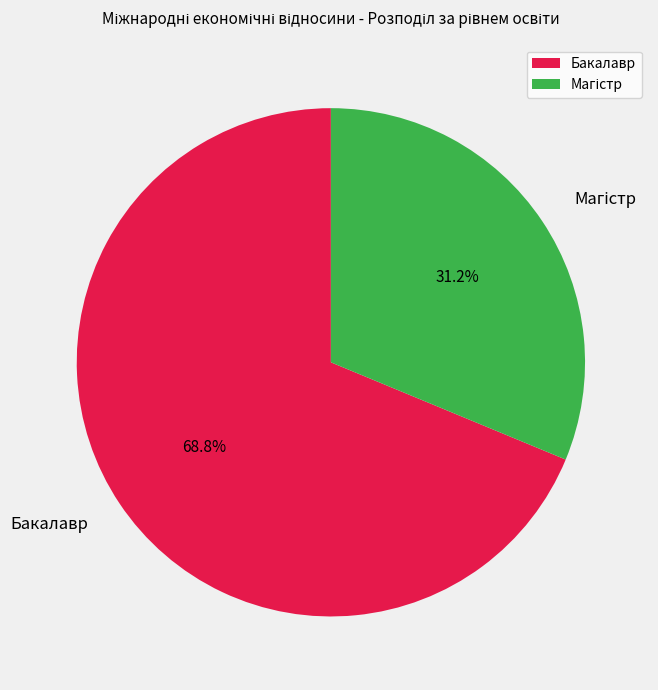

To the nearest percent, what is the average slice percentage?

50%